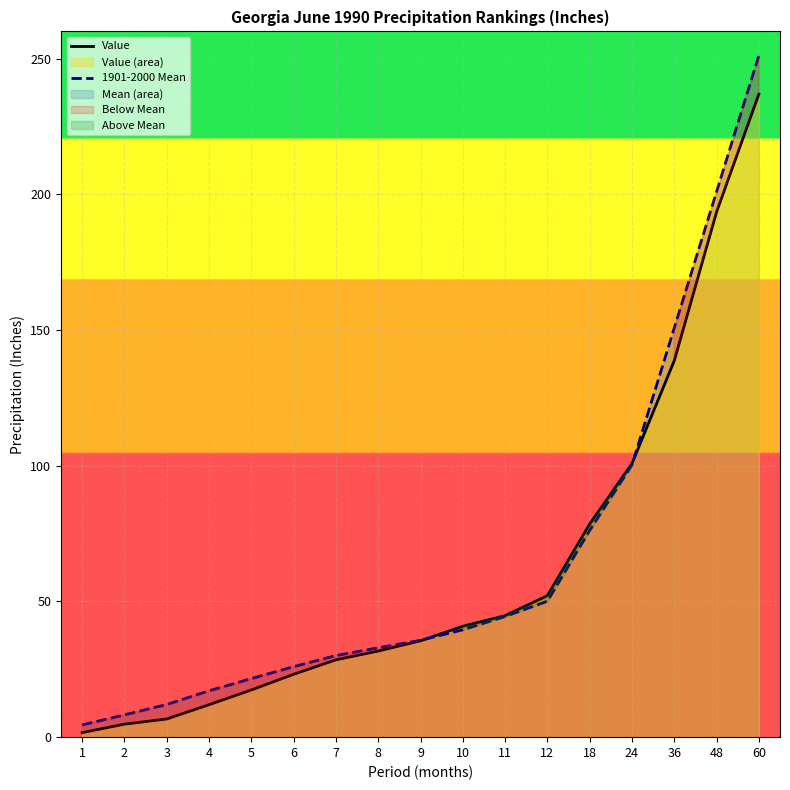

What is the sum of all Value values?

1047.6